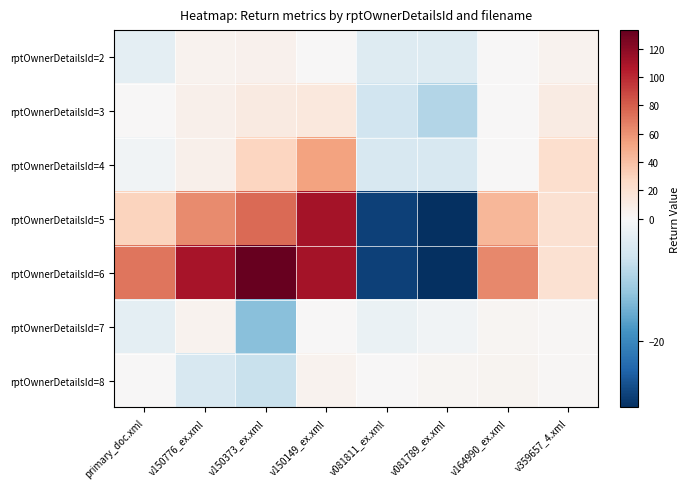

Reading left to right, what are all the values shown in this chart?

rptOwnerDetailsId=2: primary_doc.xml=-3	v150776_ex.xml=5	v150373_ex.xml=6	v150149_ex.xml=1	v081811_ex.xml=-4	v081789_ex.xml=-4	v164990_ex.xml=0	v359657_4.xml=5
rptOwnerDetailsId=3: primary_doc.xml=0	v150776_ex.xml=7	v150373_ex.xml=12	v150149_ex.xml=14	v081811_ex.xml=-6	v081789_ex.xml=-9	v164990_ex.xml=1	v359657_4.xml=11
rptOwnerDetailsId=4: primary_doc.xml=-1	v150776_ex.xml=7	v150373_ex.xml=29	v150149_ex.xml=54	v081811_ex.xml=-5	v081789_ex.xml=-5	v164990_ex.xml=1	v359657_4.xml=22
rptOwnerDetailsId=5: primary_doc.xml=30	v150776_ex.xml=63	v150373_ex.xml=75	v150149_ex.xml=111	v081811_ex.xml=-29	v081789_ex.xml=-31	v164990_ex.xml=44	v359657_4.xml=20
rptOwnerDetailsId=6: primary_doc.xml=71	v150776_ex.xml=110	v150373_ex.xml=133	v150149_ex.xml=111	v081811_ex.xml=-29	v081789_ex.xml=-31	v164990_ex.xml=64	v359657_4.xml=20
rptOwnerDetailsId=7: primary_doc.xml=-3	v150776_ex.xml=5	v150373_ex.xml=-13	v150149_ex.xml=1	v081811_ex.xml=-2	v081789_ex.xml=-1	v164990_ex.xml=3	v359657_4.xml=2
rptOwnerDetailsId=8: primary_doc.xml=0	v150776_ex.xml=-5	v150373_ex.xml=-7	v150149_ex.xml=5	v081811_ex.xml=0	v081789_ex.xml=3	v164990_ex.xml=4	v359657_4.xml=2